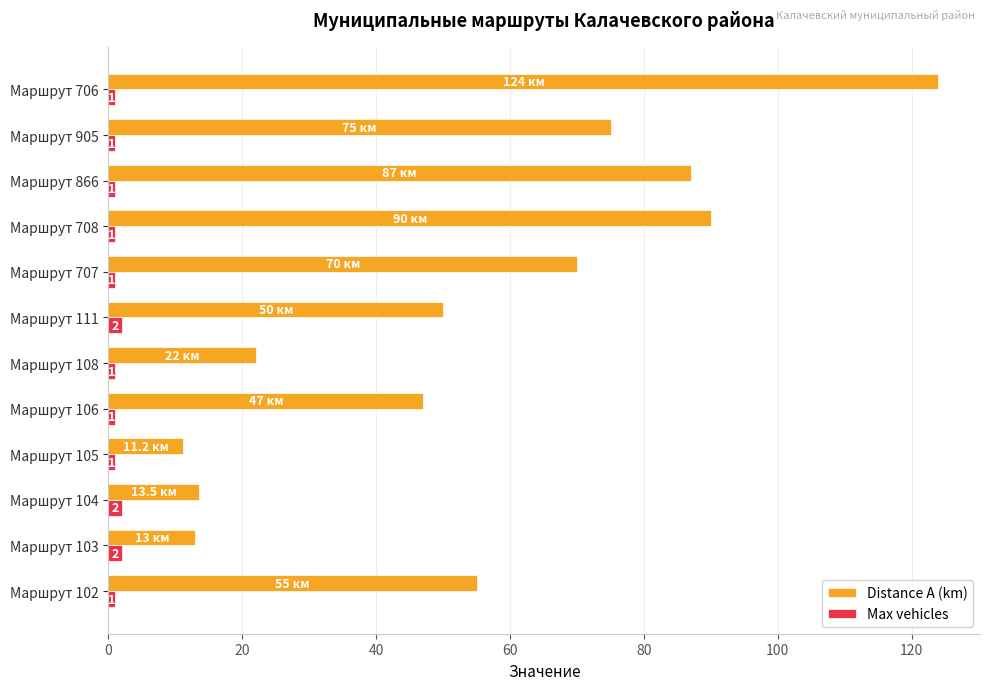

Which series has the largest total across all categories?

Distance A (km)